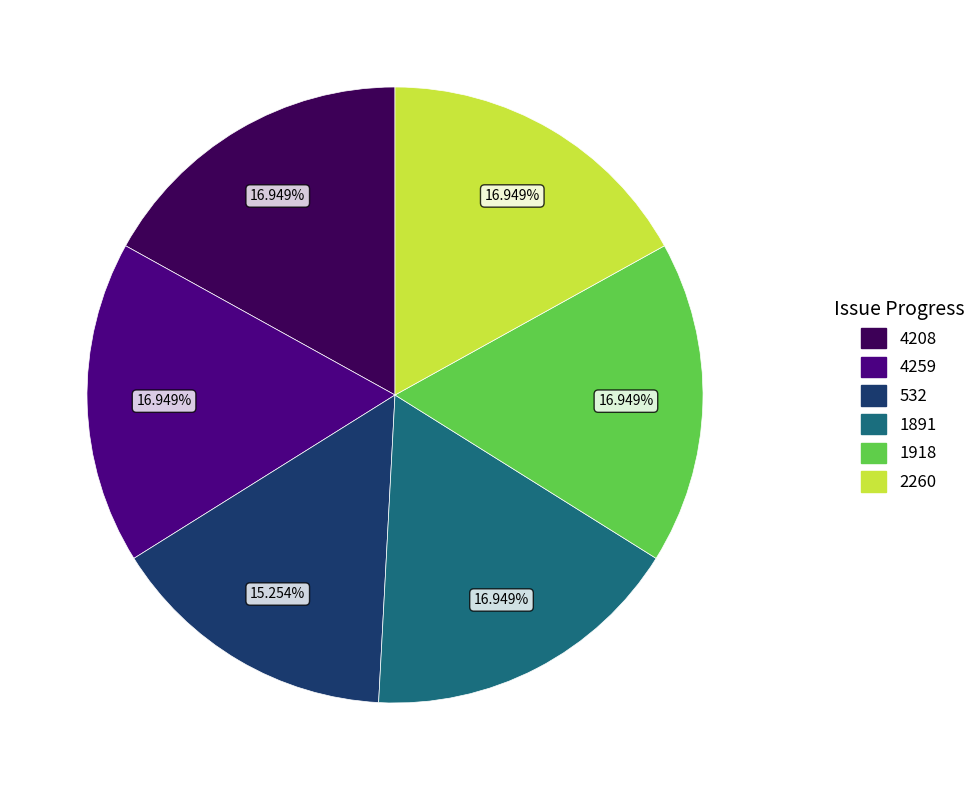

Is there a majority slice in this chart?

No